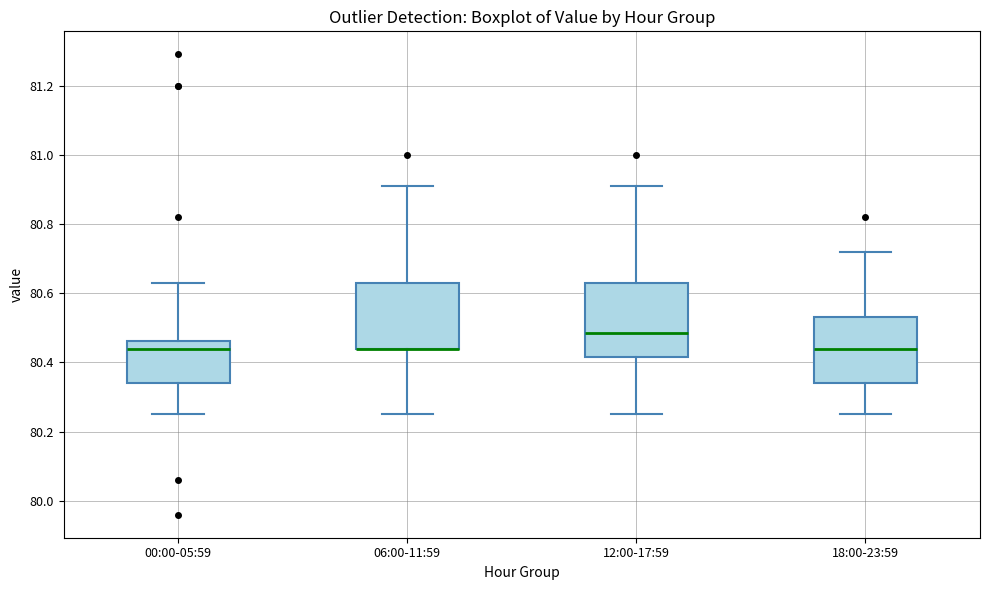

Reading left to right, read every box against the y-axis: the position of its median line, the range the box covers, and the ends of its whiskers. The values are not printed on the chart, so give them approximately, as read against the axis.

00:00-05:59: median 80.44, box 80.34 to 80.46, whiskers 80.26 to 80.64
06:00-11:59: median 80.44 (drawn on the box's lower edge), box 80.44 to 80.64, whiskers 80.26 to 80.92
12:00-17:59: median 80.48, box 80.42 to 80.64, whiskers 80.26 to 80.92
18:00-23:59: median 80.44, box 80.34 to 80.54, whiskers 80.26 to 80.72